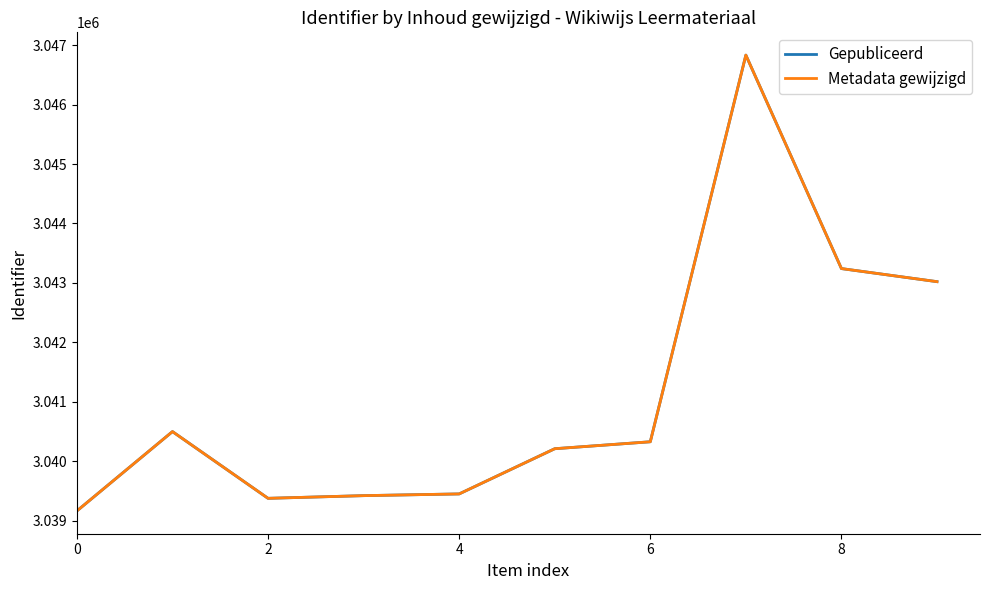

True or false: Gepubliceerd and Metadata gewijzigd cross at least once.

False